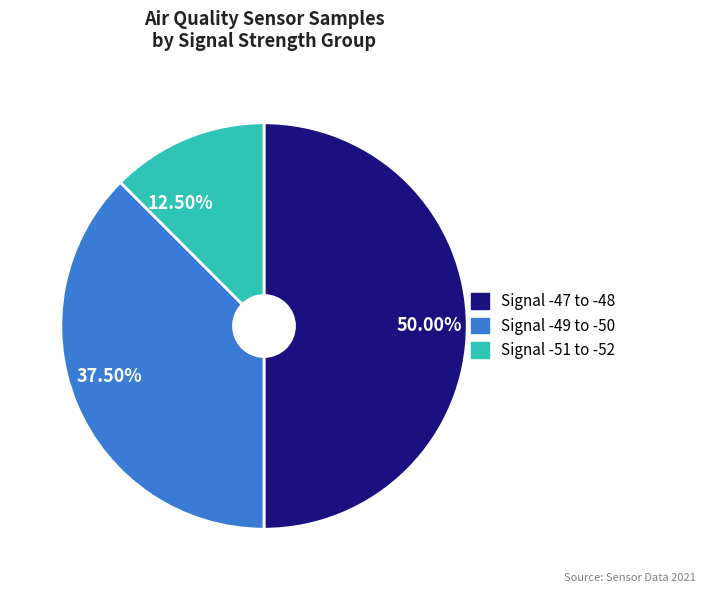

Rank the categories by value from lowest to highest.

12.50%, 37.50%, 50.00%